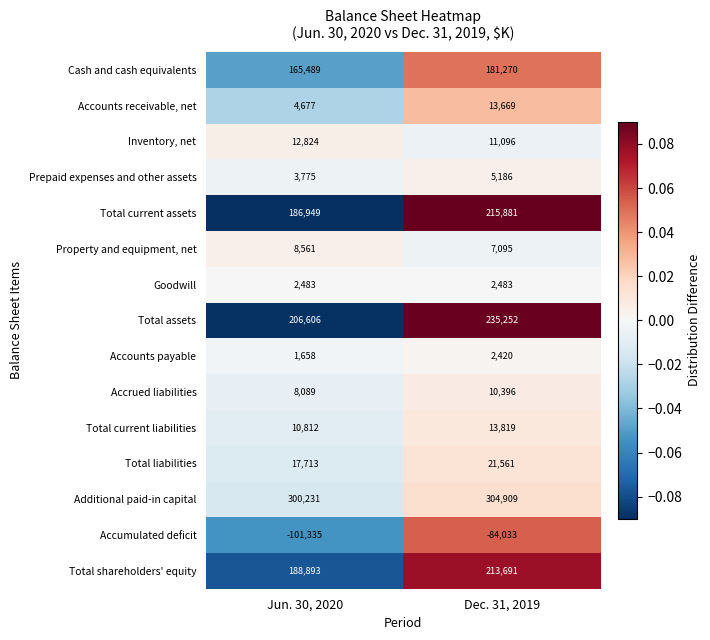

Which series has the largest total across all categories?

Additional paid-in capital